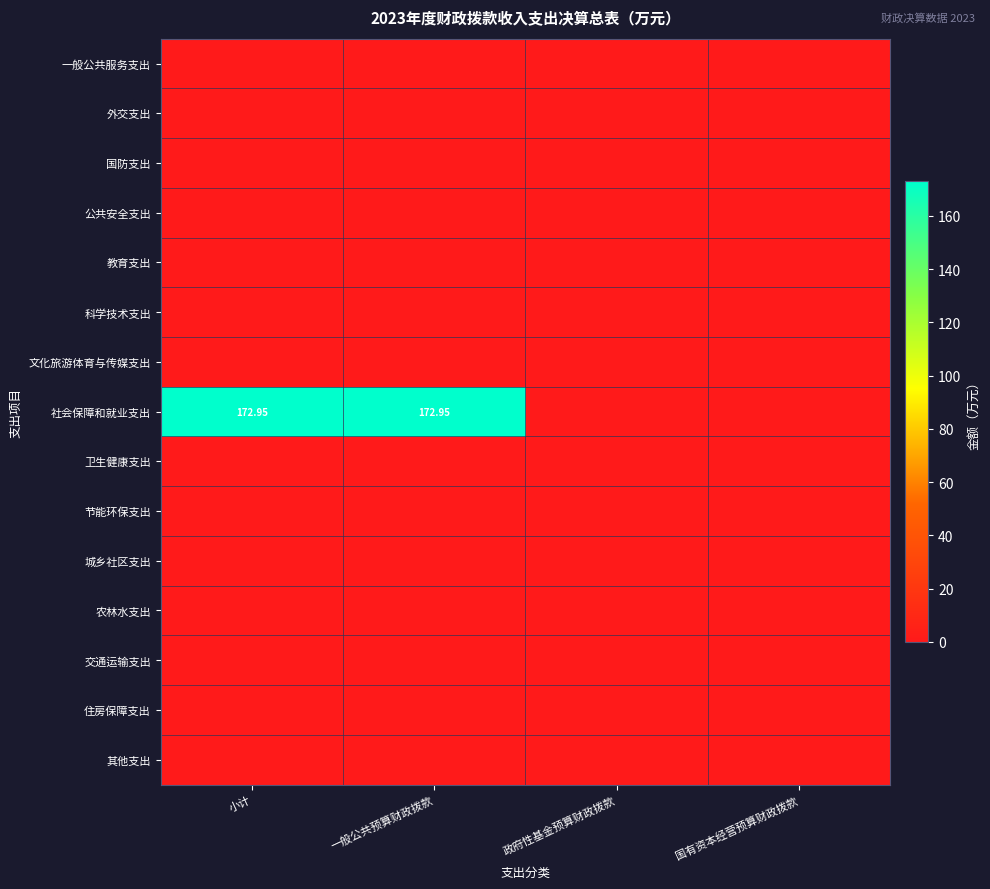

Which series has the largest total across all categories?

社会保障和就业支出